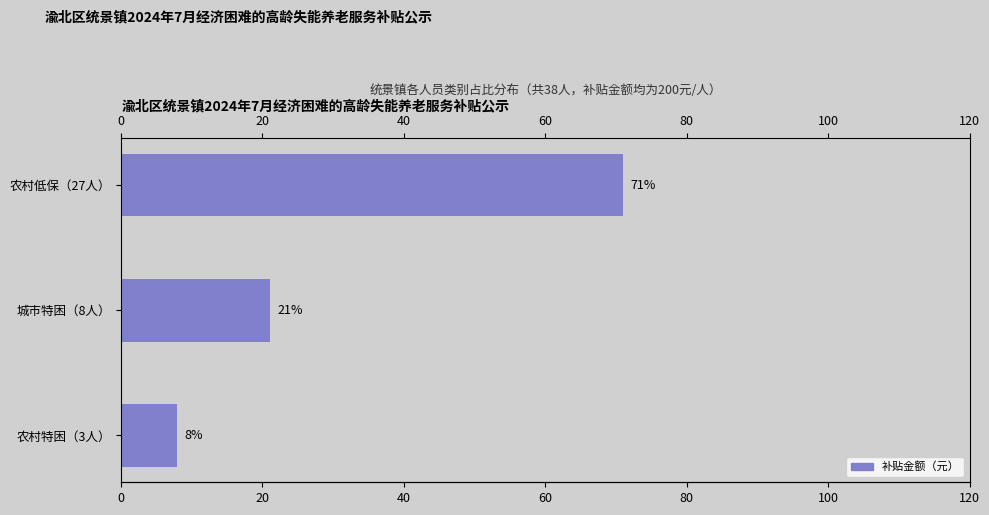

What is the difference between the values at 农村低保（27人） and 城市特困（8人）?

50.0